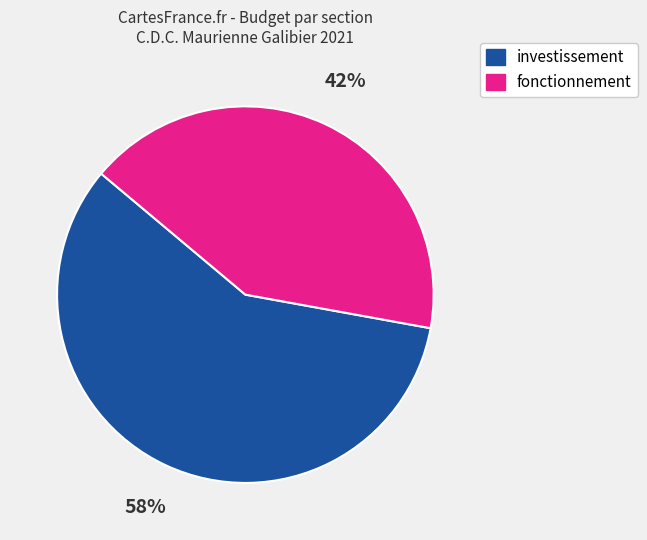

Count the number of slices in the pie.

2